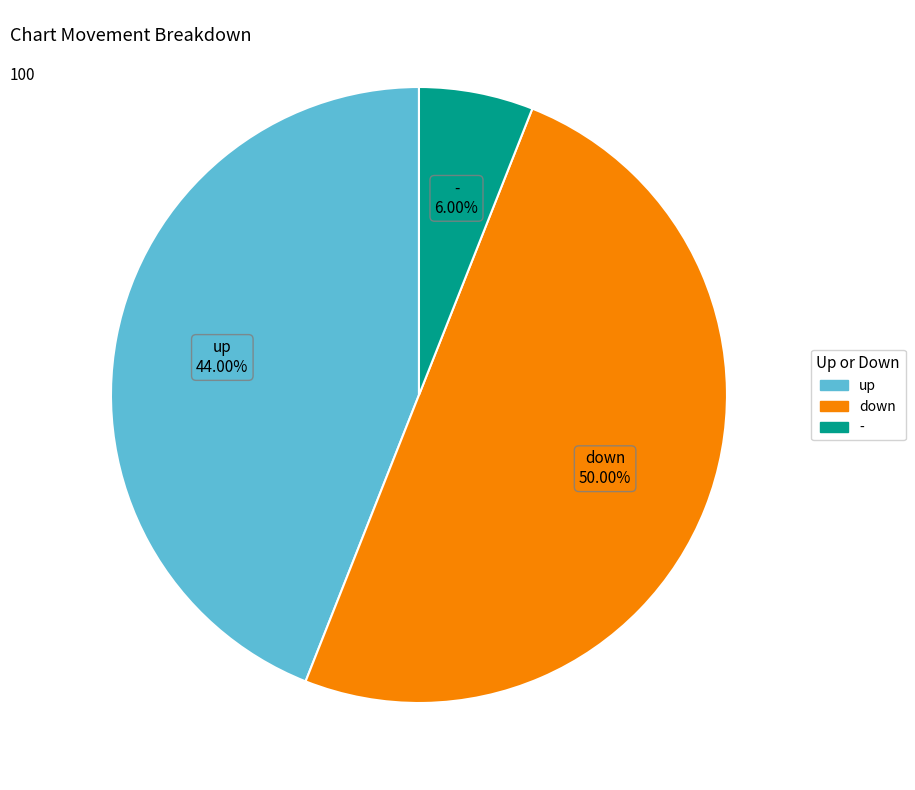

Does up represent more than half of the total?

No